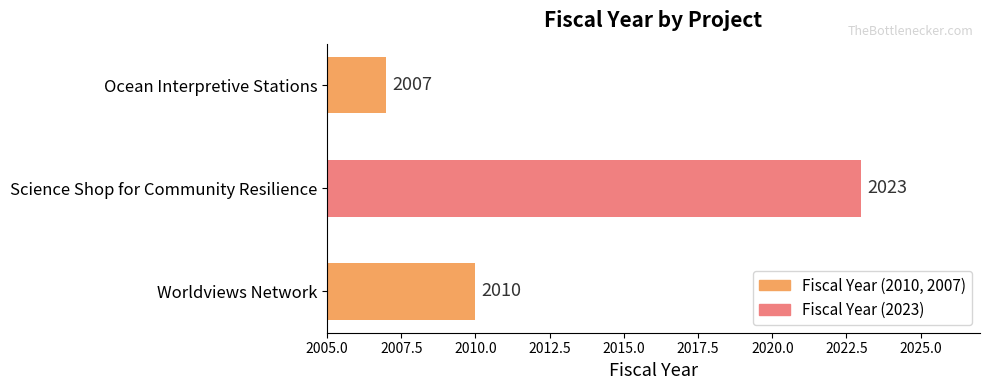

Where is the data nearest to the value 2015?

Worldviews Network